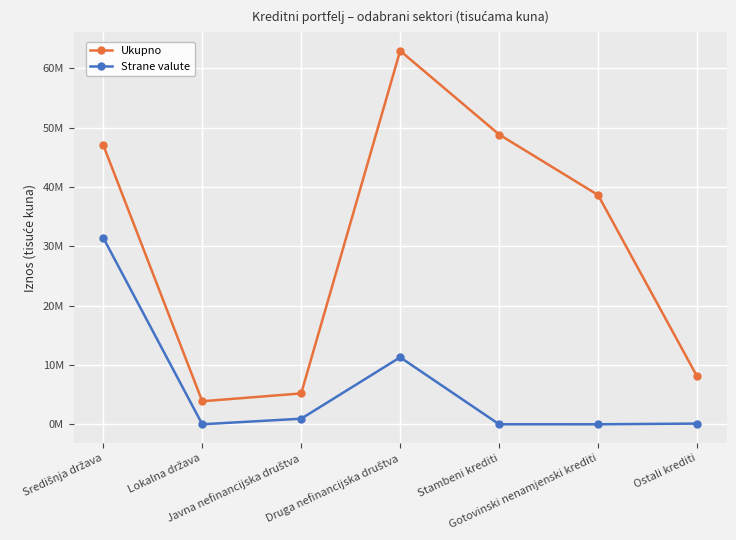

Which series has the largest range (max minus min)?

Ukupno